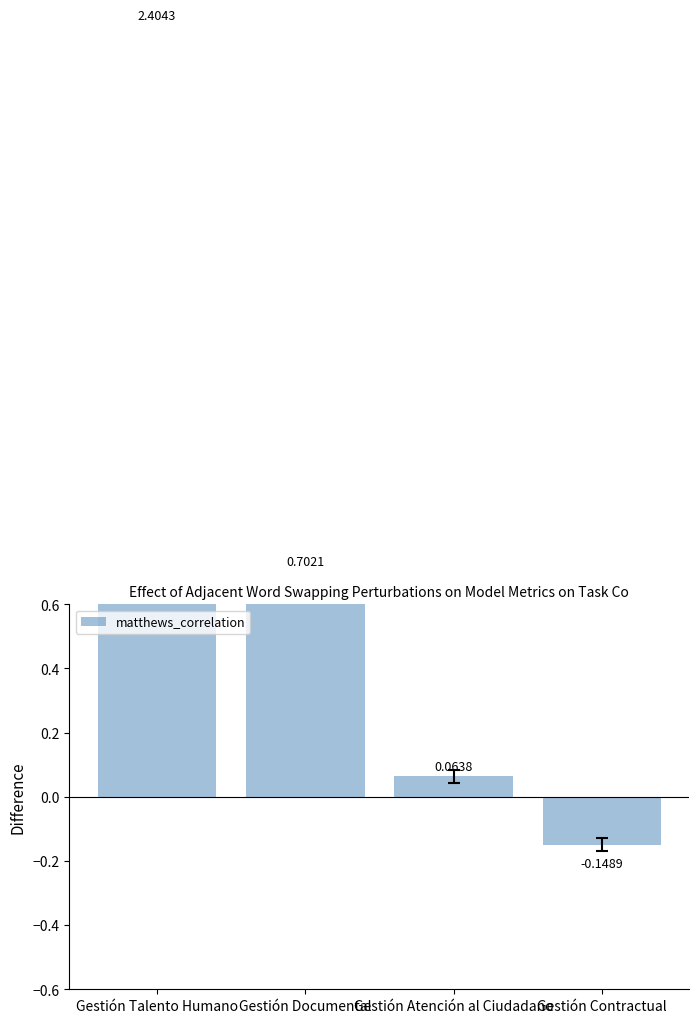

What is the difference between the values at Gestión Documental and Gestión Talento Humano?

1.7